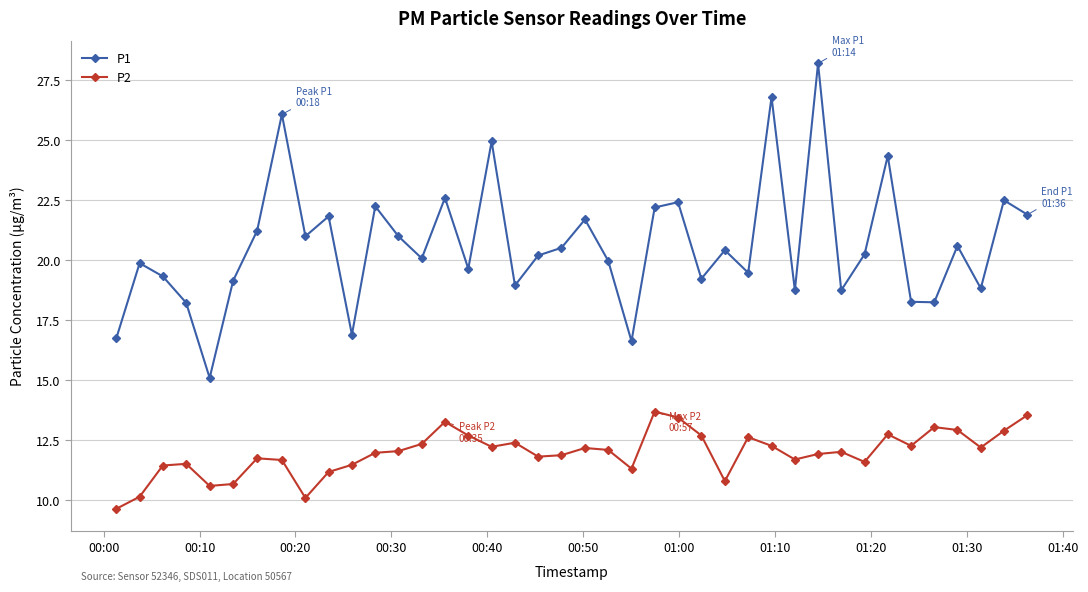

What is the highest value of the P1 series?

28.2